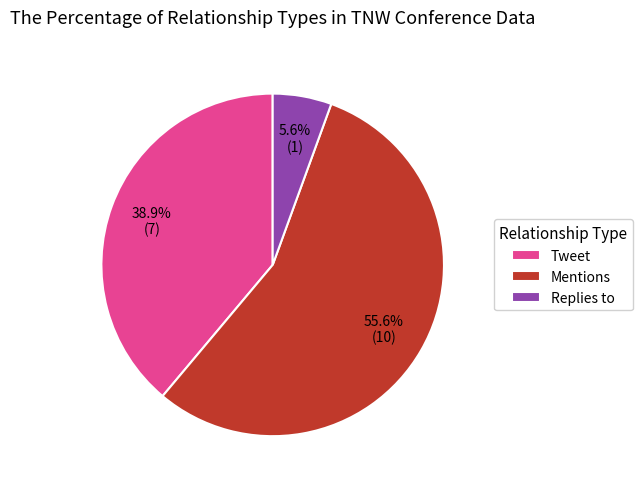

Which has a higher value, Replies to or Tweet?

Tweet